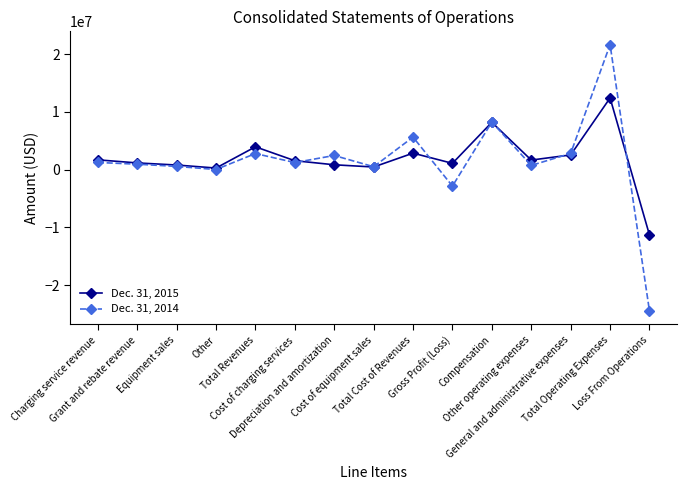

At which category is the sum across all series the highest?

Total Operating Expenses